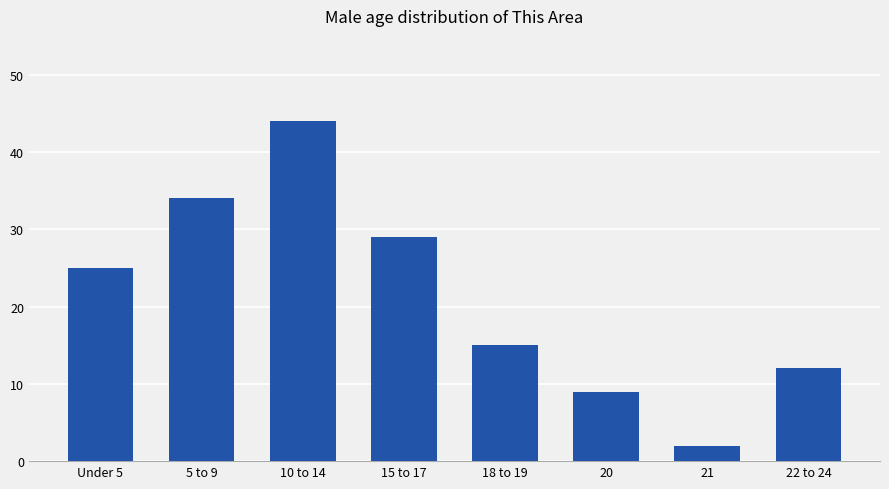

How many bars are there in total?

8